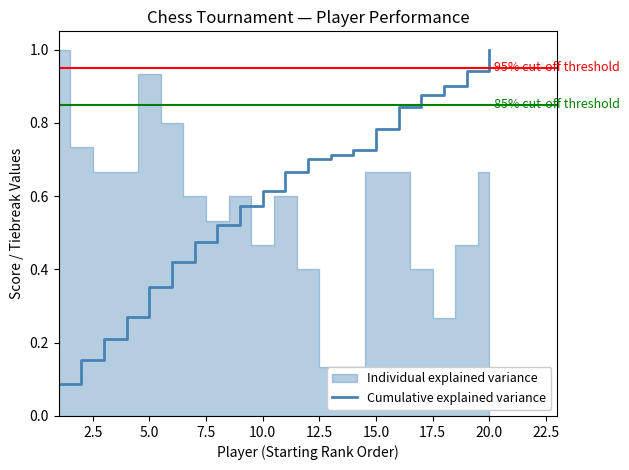

Which category has the highest value in the Cumulative explained variance series?

20.0